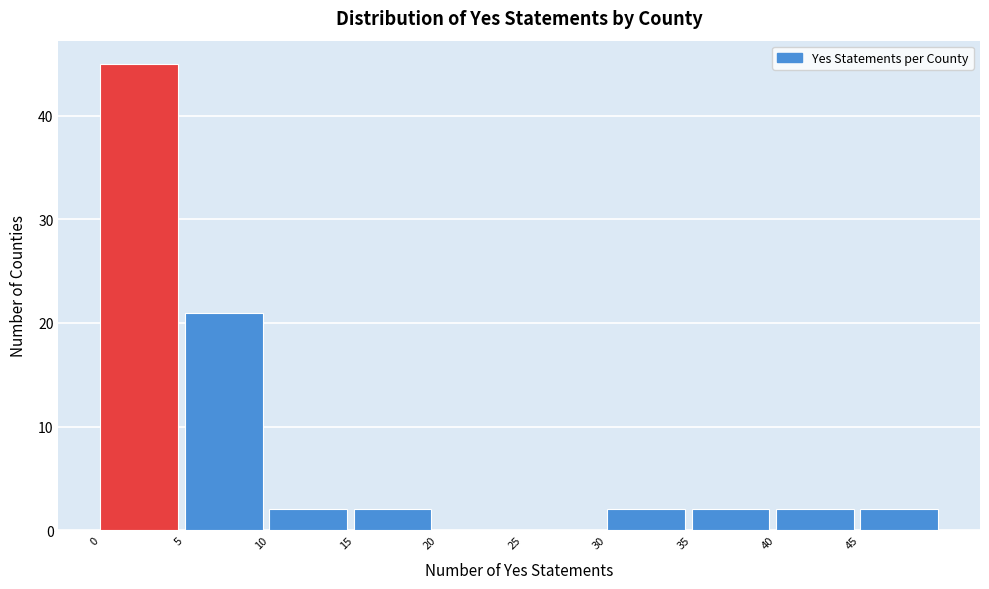

What is the height of the bar covering 45 to 50 on the x-axis? The values are not printed on the chart, so give them approximately, as read against the axis.

2